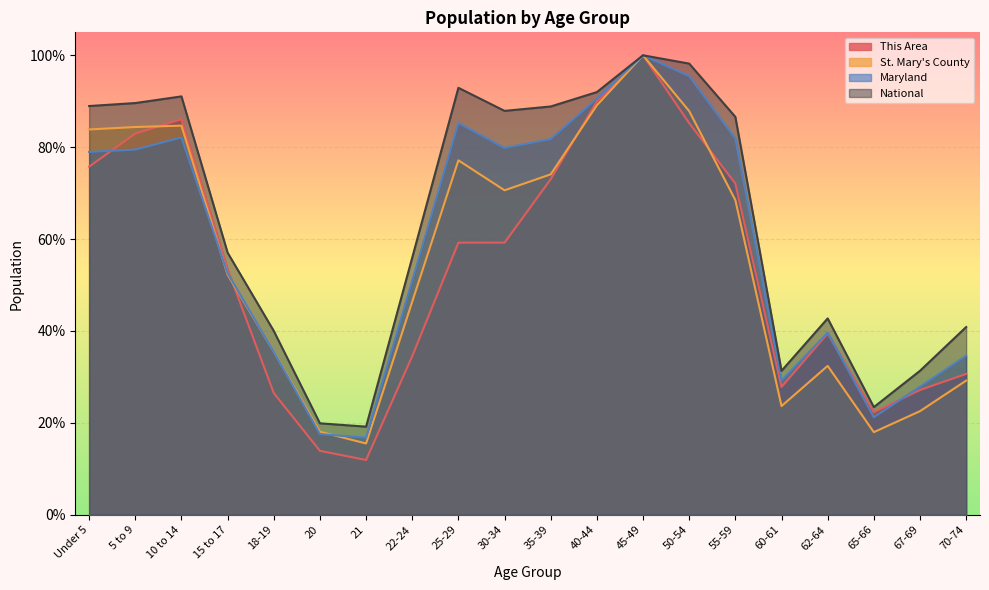

At 45-49, list the series in order from smallest to largest.

This Area, St. Mary's County, Maryland, National